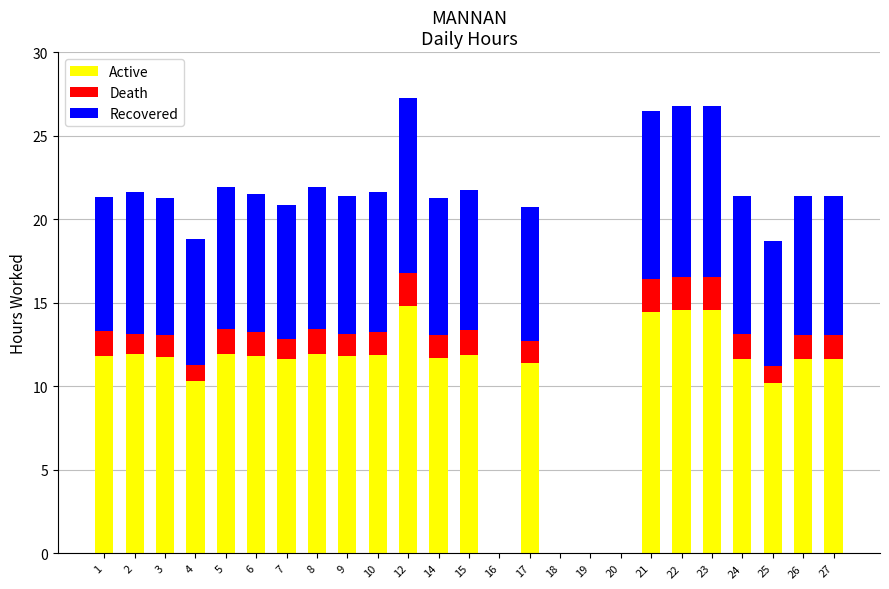

What is the total value across all series at 3?

21.3